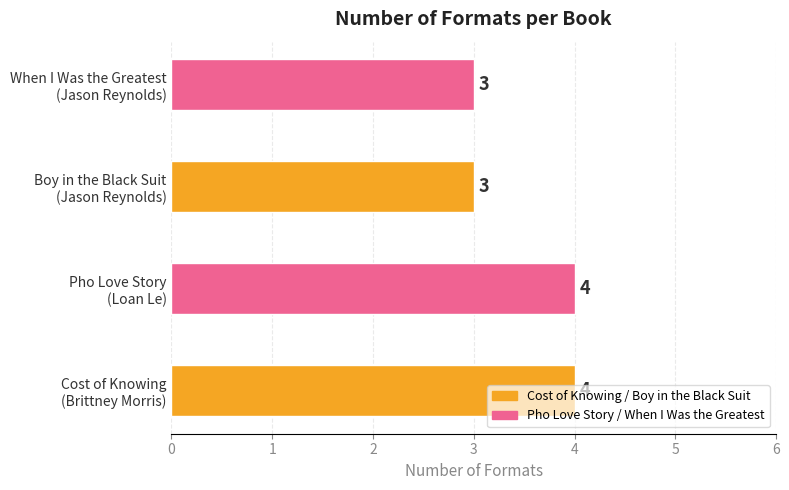

What is the average value?

4